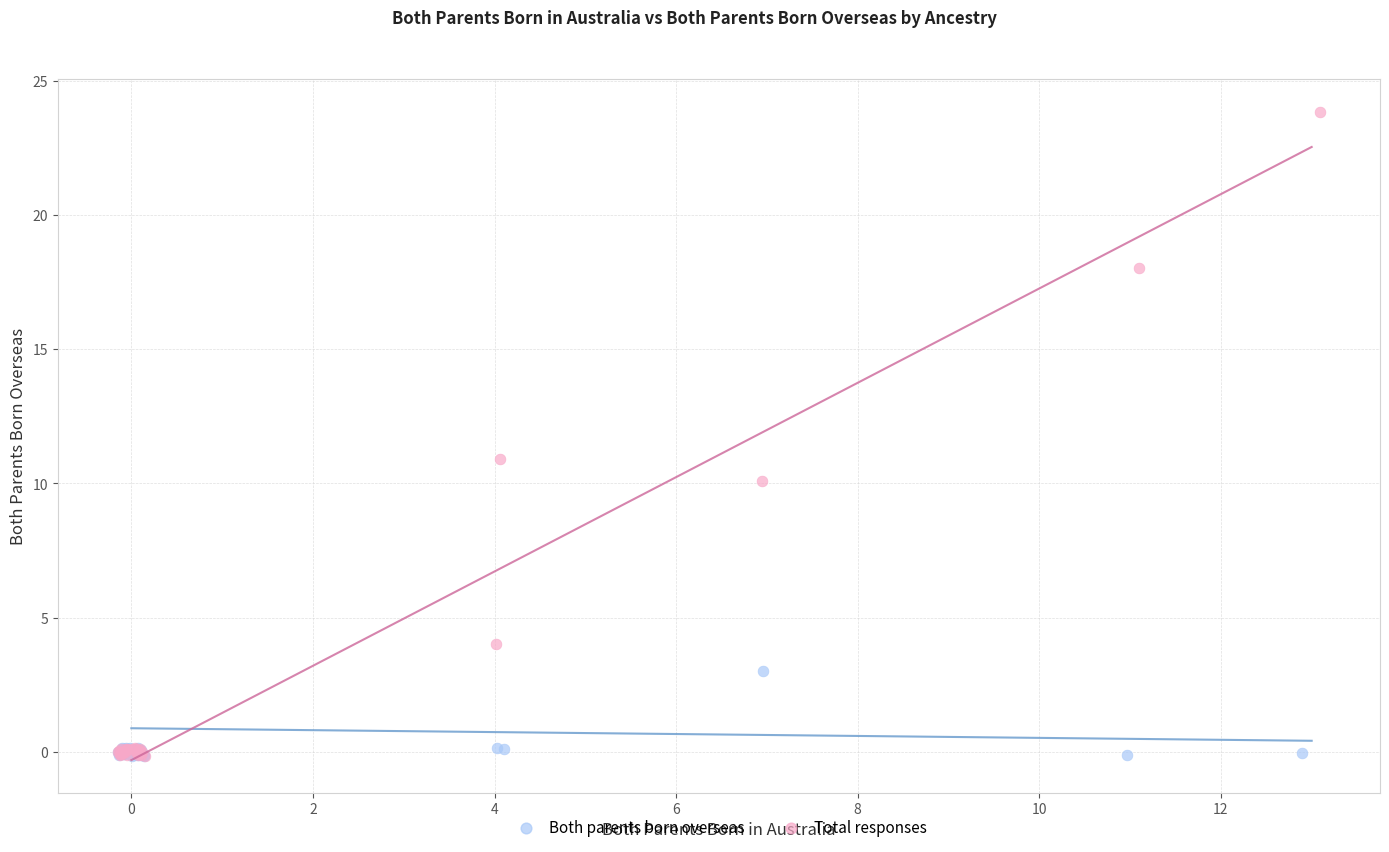

Which series has the largest Y range (max minus min)?

Total responses